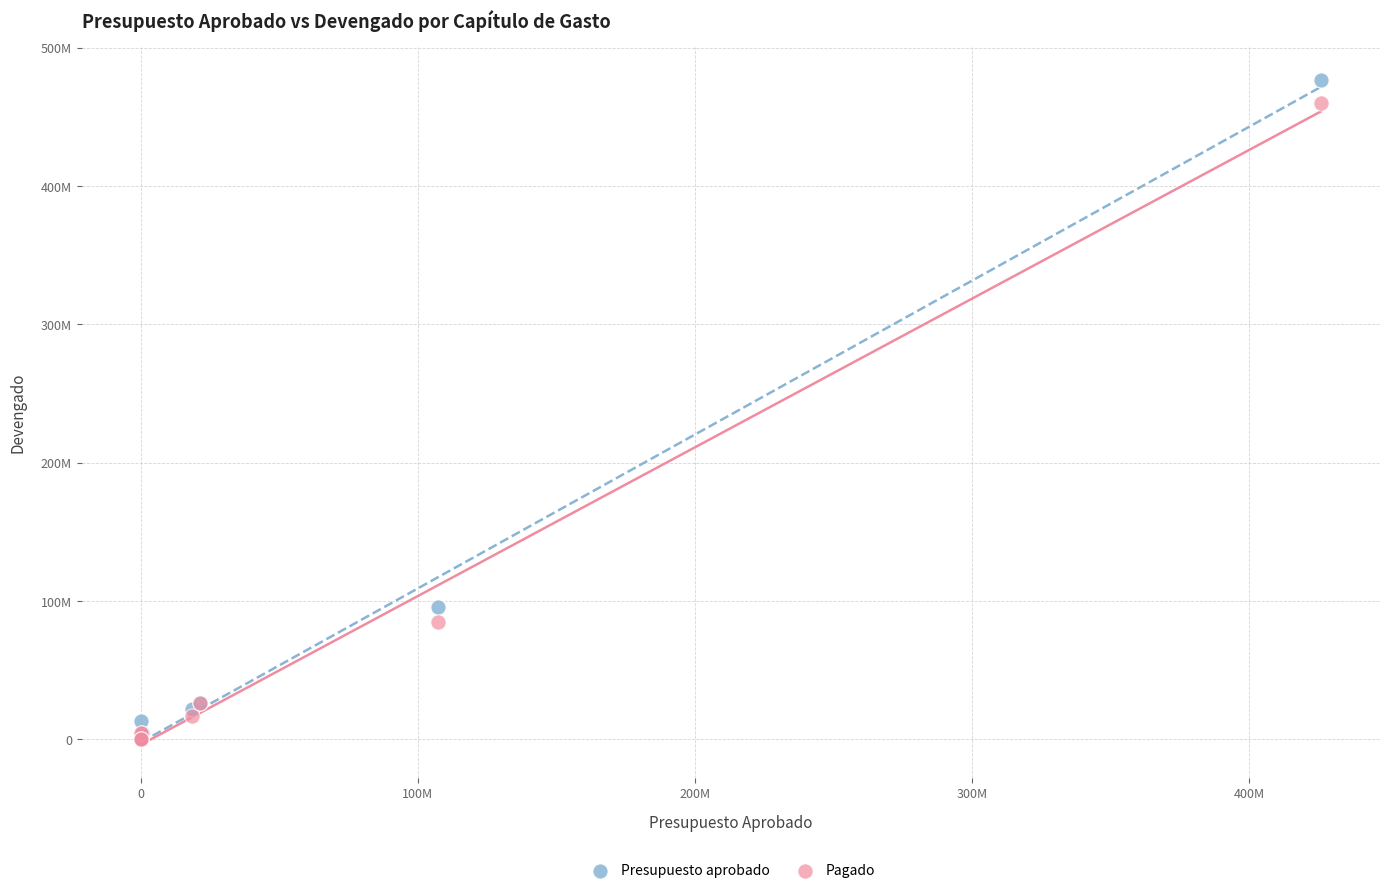

What are all the series names shown in the legend?

Presupuesto aprobado, Pagado